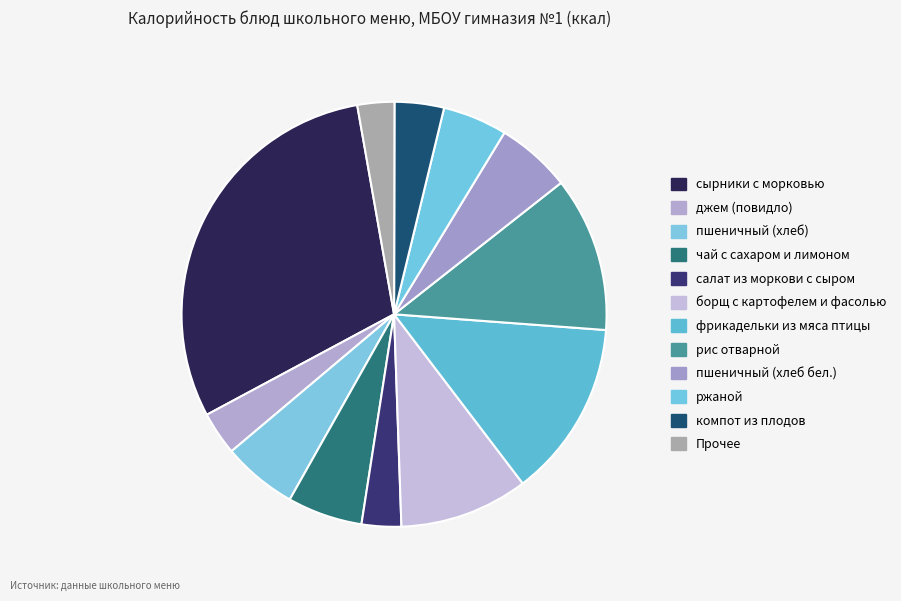

How many segments does this pie chart have?

12